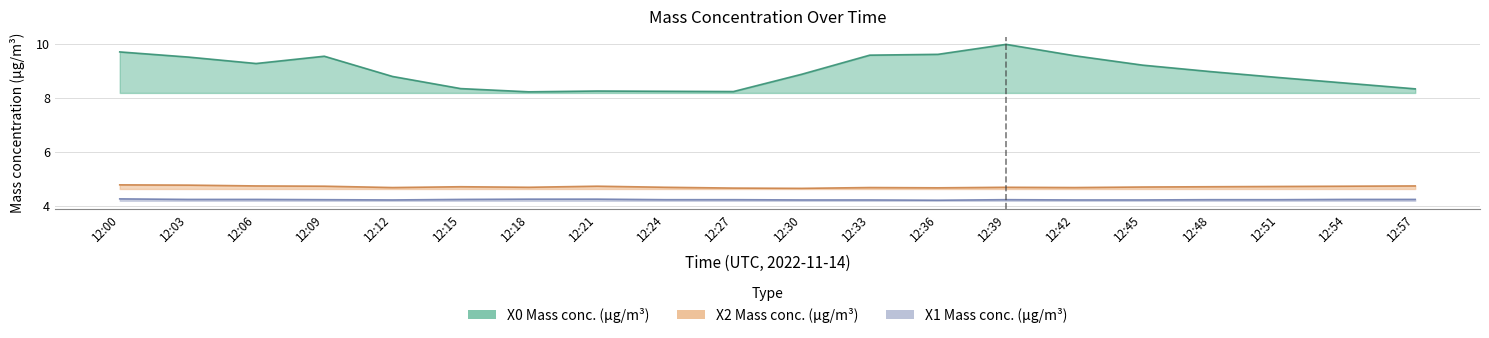

The X2_M11 series shows 4.7 at 12:30. True or false?

True